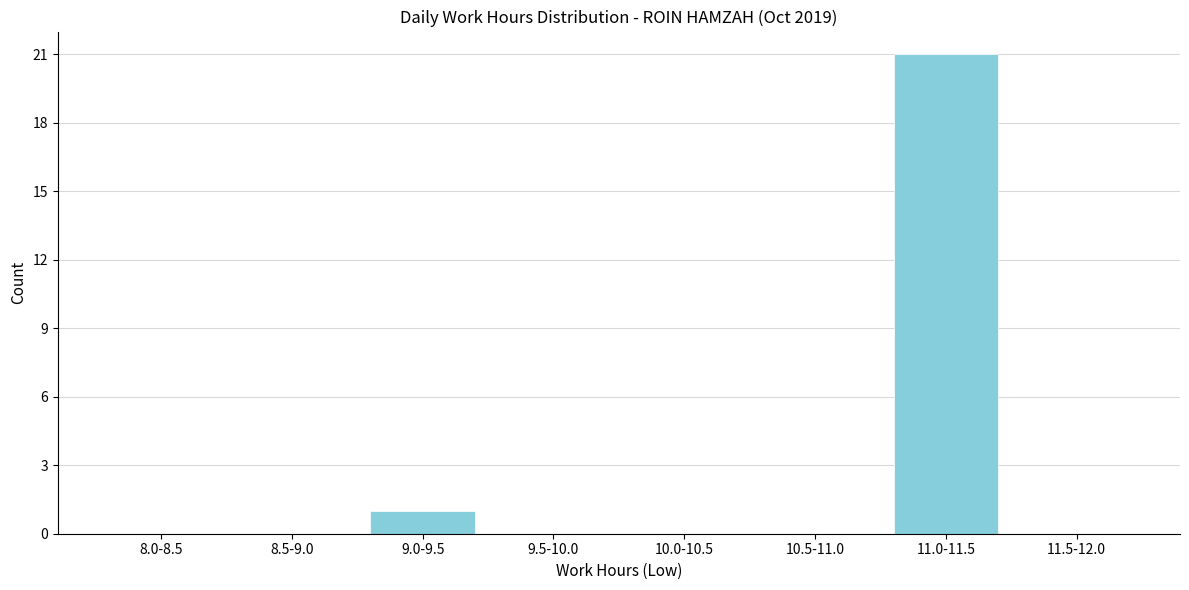

Reading left to right, what are all the values shown in this chart?

8.0-8.5=0	8.5-9.0=0	9.0-9.5=1	9.5-10.0=0	10.0-10.5=0	10.5-11.0=0	11.0-11.5=21	11.5-12.0=0